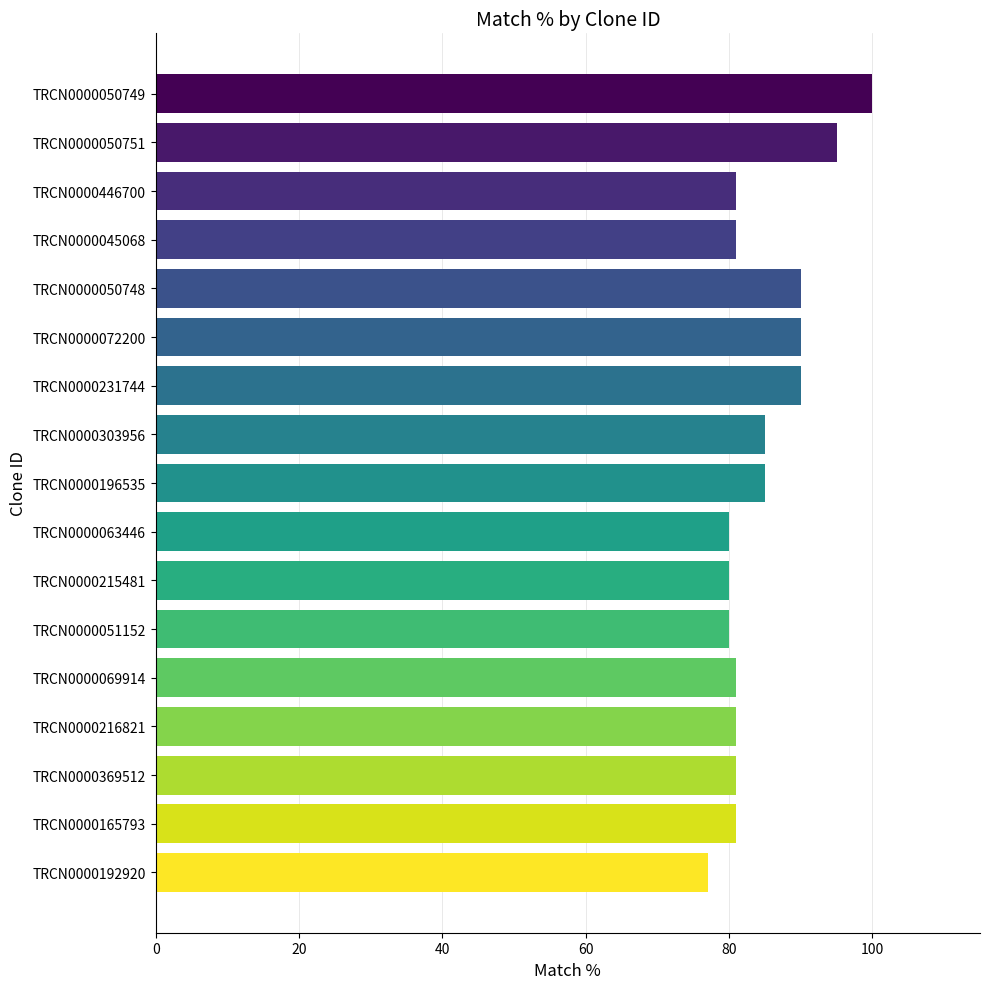

What is the label of the 14th bar from the bottom?

TRCN0000045068